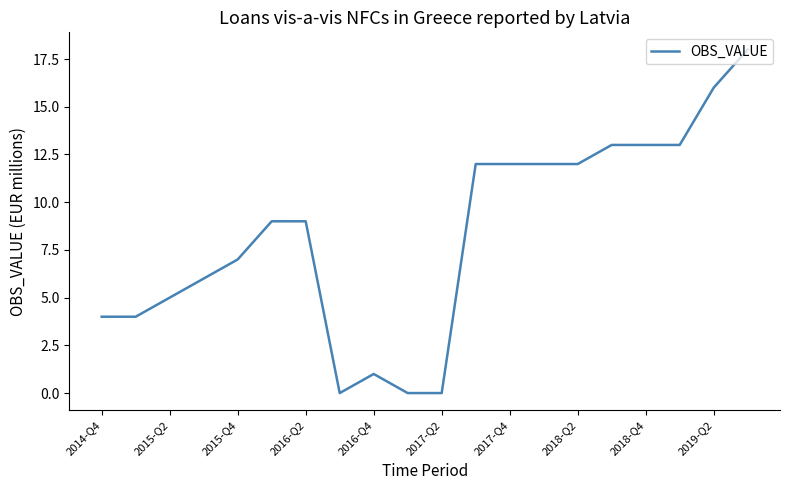

What is the difference between the maximum and minimum values?

18